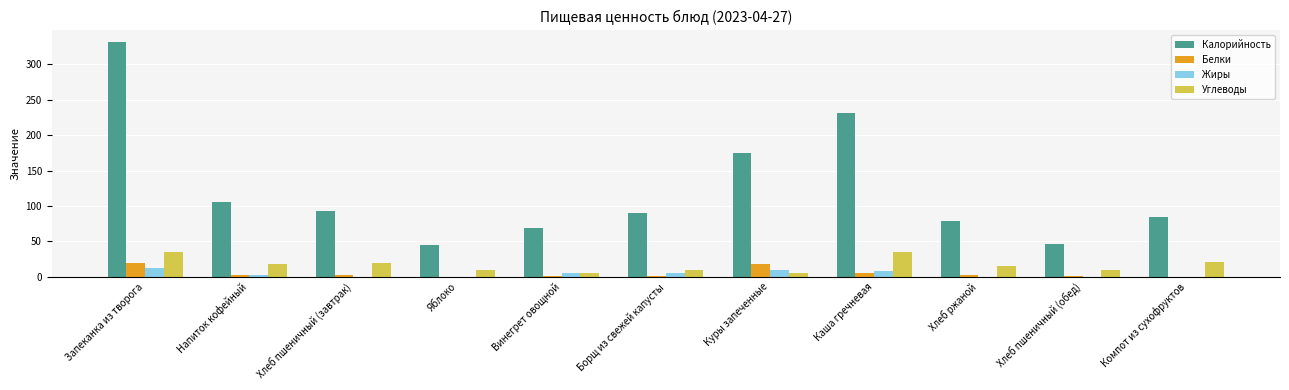

At which category is the sum across all series the highest?

Запеканка из творога